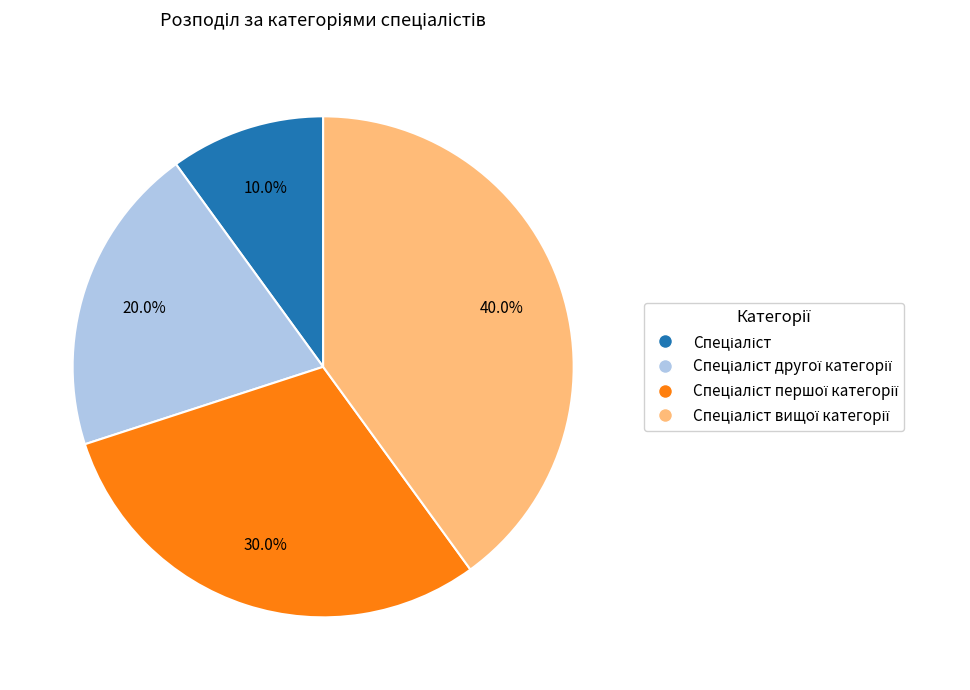

Is there any slice that represents more than half of the pie?

No